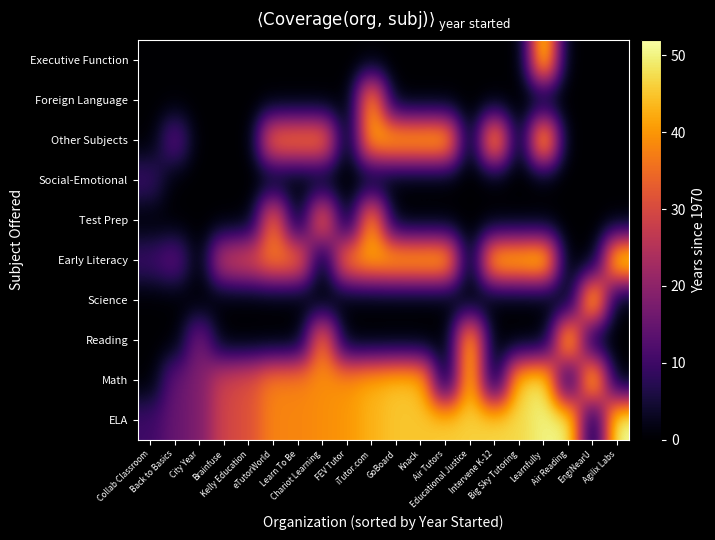

Reading left to right, transcribe all the data shown in this chart.

ELA: Collab Classroom=10	Back to Basics=15	City Year=18	Brainfuse=29	Kelly Education=31	eTutorWorld=38	Learn To Be=38	Chariot Learning=39	FEV Tutor=40	iTutor.com=43	GoBoard=45	Knack=45	Air Tutors=46	Educational Justice=46	Intervene K-12=47	Big Sky Tutoring=47	Learnfully=50	Air Reading=51	EngiNearU=0	Agilix Labs=52
Math: Collab Classroom=0	Back to Basics=15	City Year=18	Brainfuse=29	Kelly Education=31	eTutorWorld=38	Learn To Be=38	Chariot Learning=39	FEV Tutor=40	iTutor.com=43	GoBoard=45	Knack=45	Air Tutors=0	Educational Justice=46	Intervene K-12=0	Big Sky Tutoring=47	Learnfully=50	Air Reading=0	EngiNearU=52	Agilix Labs=0
Reading: Collab Classroom=0	Back to Basics=0	City Year=18	Brainfuse=0	Kelly Education=0	eTutorWorld=0	Learn To Be=0	Chariot Learning=39	FEV Tutor=0	iTutor.com=0	GoBoard=0	Knack=0	Air Tutors=0	Educational Justice=46	Intervene K-12=0	Big Sky Tutoring=0	Learnfully=0	Air Reading=51	EngiNearU=0	Agilix Labs=0
Science: Collab Classroom=0	Back to Basics=0	City Year=0	Brainfuse=0	Kelly Education=0	eTutorWorld=0	Learn To Be=0	Chariot Learning=0	FEV Tutor=0	iTutor.com=0	GoBoard=0	Knack=0	Air Tutors=0	Educational Justice=0	Intervene K-12=0	Big Sky Tutoring=0	Learnfully=0	Air Reading=0	EngiNearU=52	Agilix Labs=0
Early Literacy: Collab Classroom=10	Back to Basics=15	City Year=0	Brainfuse=29	Kelly Education=31	eTutorWorld=38	Learn To Be=38	Chariot Learning=0	FEV Tutor=40	iTutor.com=43	GoBoard=45	Knack=45	Air Tutors=46	Educational Justice=0	Intervene K-12=47	Big Sky Tutoring=47	Learnfully=50	Air Reading=0	EngiNearU=0	Agilix Labs=52
Test Prep: Collab Classroom=0	Back to Basics=0	City Year=0	Brainfuse=0	Kelly Education=0	eTutorWorld=38	Learn To Be=0	Chariot Learning=39	FEV Tutor=0	iTutor.com=43	GoBoard=0	Knack=0	Air Tutors=0	Educational Justice=0	Intervene K-12=0	Big Sky Tutoring=0	Learnfully=0	Air Reading=0	EngiNearU=0	Agilix Labs=0
Social-Emotional: Collab Classroom=10	Back to Basics=0	City Year=0	Brainfuse=0	Kelly Education=0	eTutorWorld=0	Learn To Be=0	Chariot Learning=0	FEV Tutor=0	iTutor.com=0	GoBoard=0	Knack=0	Air Tutors=0	Educational Justice=0	Intervene K-12=0	Big Sky Tutoring=0	Learnfully=0	Air Reading=0	EngiNearU=0	Agilix Labs=0
Other Subjects: Collab Classroom=0	Back to Basics=15	City Year=0	Brainfuse=0	Kelly Education=0	eTutorWorld=38	Learn To Be=38	Chariot Learning=39	FEV Tutor=0	iTutor.com=43	GoBoard=45	Knack=45	Air Tutors=46	Educational Justice=0	Intervene K-12=47	Big Sky Tutoring=0	Learnfully=50	Air Reading=0	EngiNearU=0	Agilix Labs=0
Foreign Language: Collab Classroom=0	Back to Basics=0	City Year=0	Brainfuse=0	Kelly Education=0	eTutorWorld=0	Learn To Be=0	Chariot Learning=0	FEV Tutor=0	iTutor.com=43	GoBoard=0	Knack=0	Air Tutors=0	Educational Justice=0	Intervene K-12=0	Big Sky Tutoring=0	Learnfully=0	Air Reading=0	EngiNearU=0	Agilix Labs=0
Executive Function: Collab Classroom=0	Back to Basics=0	City Year=0	Brainfuse=0	Kelly Education=0	eTutorWorld=0	Learn To Be=0	Chariot Learning=0	FEV Tutor=0	iTutor.com=0	GoBoard=0	Knack=0	Air Tutors=0	Educational Justice=0	Intervene K-12=0	Big Sky Tutoring=0	Learnfully=50	Air Reading=0	EngiNearU=0	Agilix Labs=0